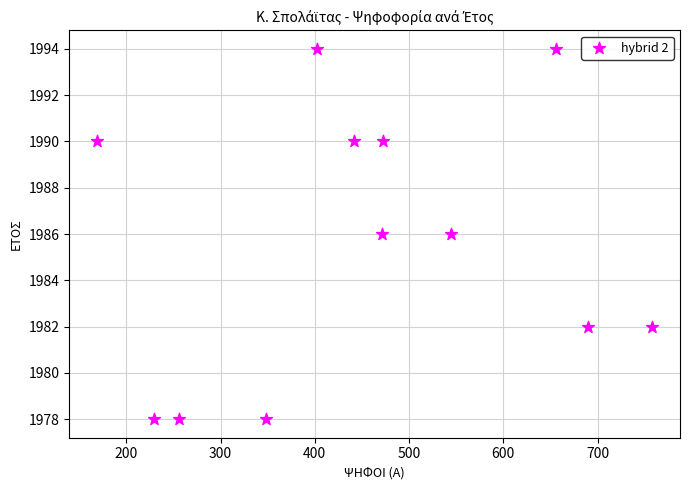

What is the range of Y values (max minus min)?

16